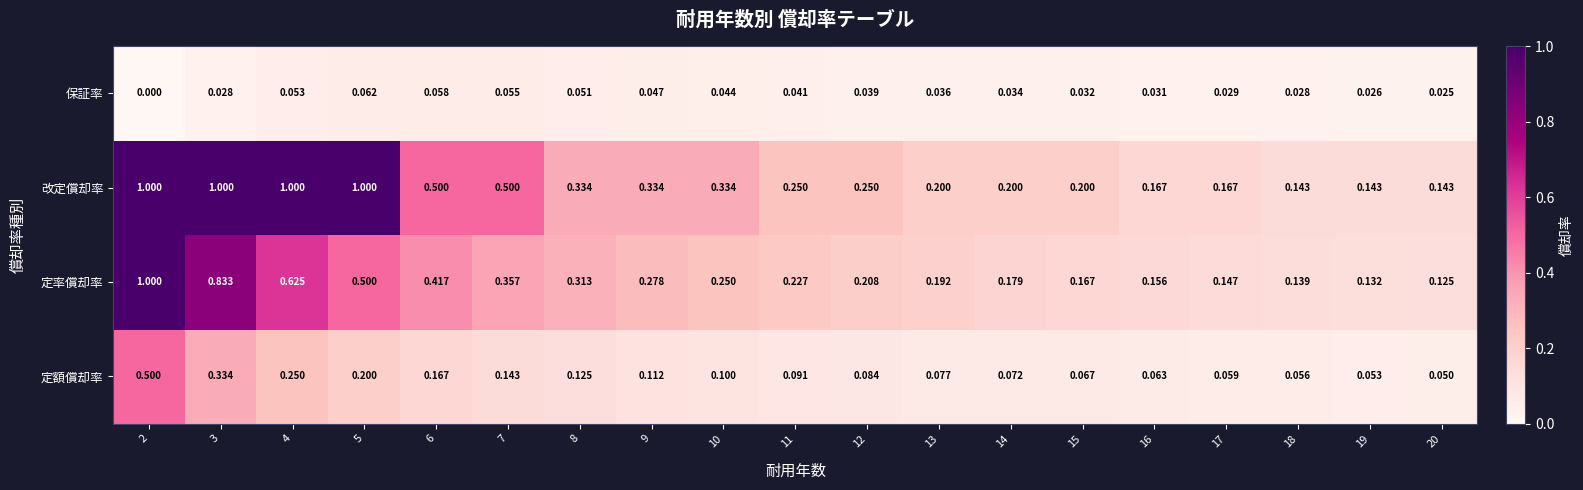

Rank the series by their average value, from highest to lowest.

改定償却率, 定率償却率, 定額償却率, 保証率